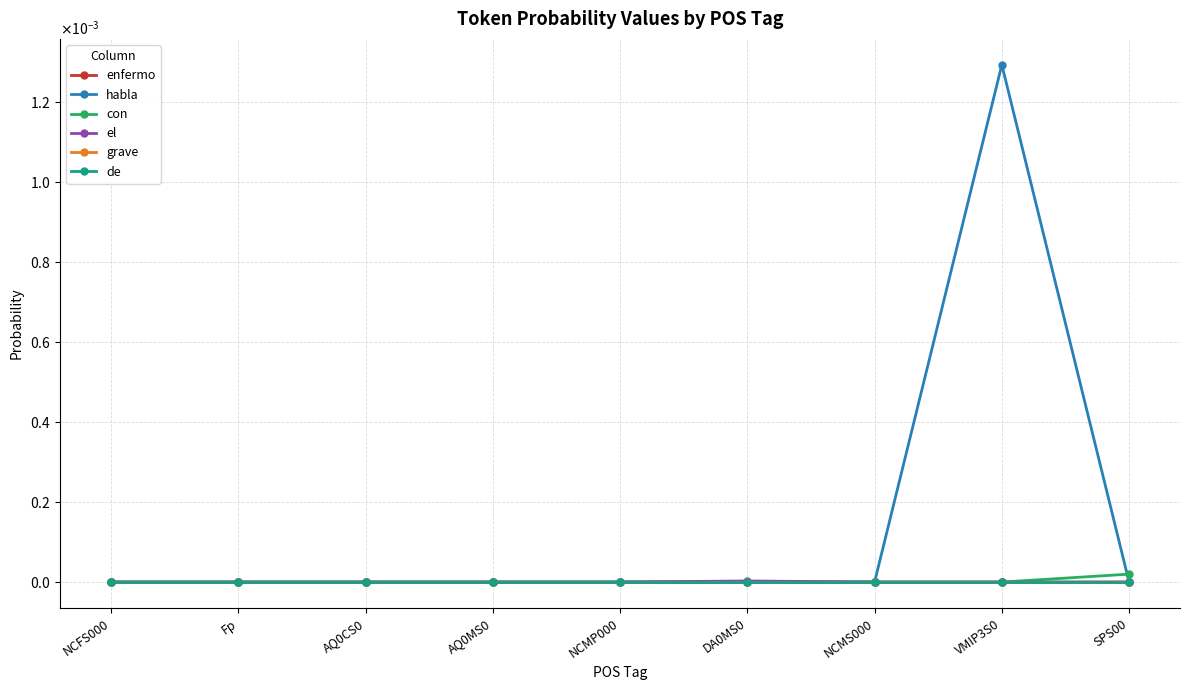

Does the chart have visible grid lines?

Yes